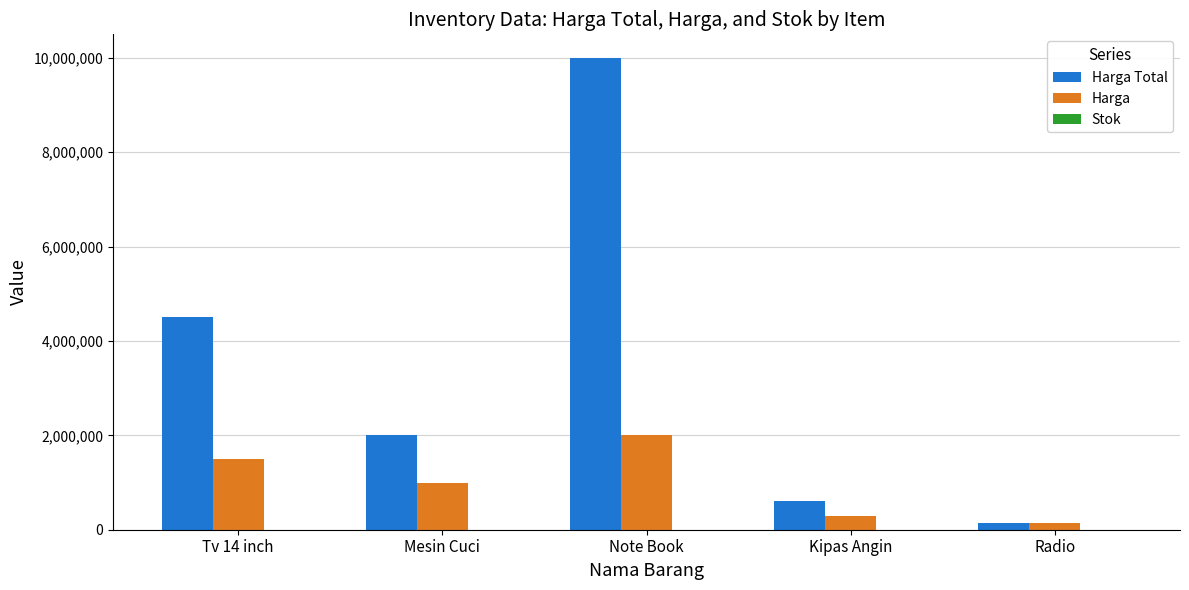

Which series changed the most between Mesin Cuci and Radio?

Harga Total